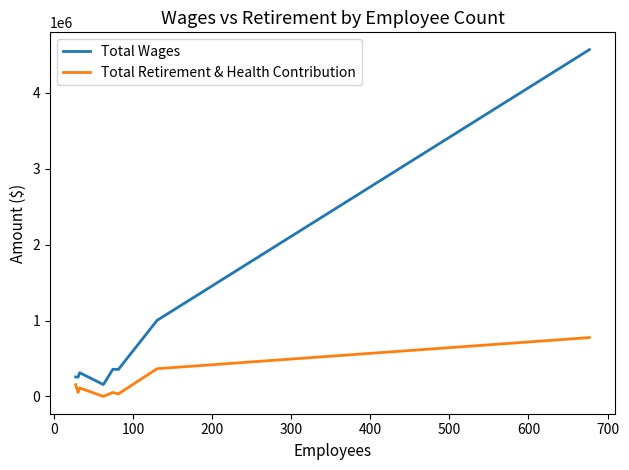

What is the lowest value of the Total Wages series?

156018